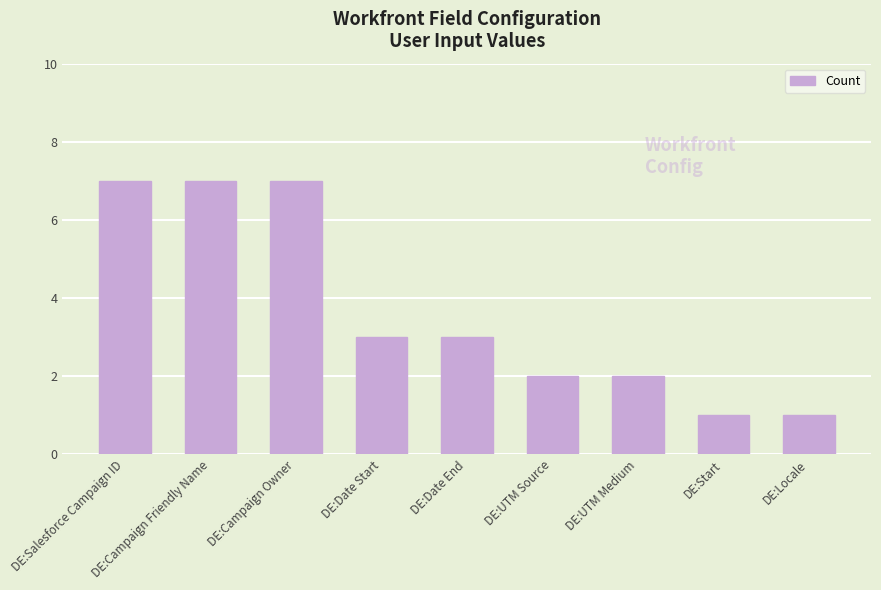

Reading left to right, extract all data points from this chart.

7	7	7	3	3	2	2	1	1